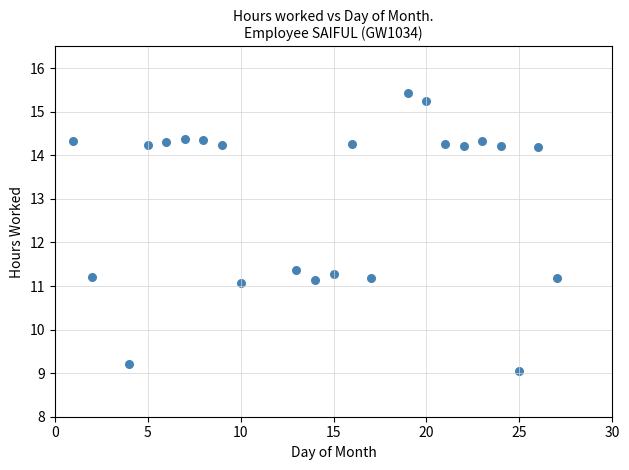

What Y value in the scatter plot is closest to 12?

11.4